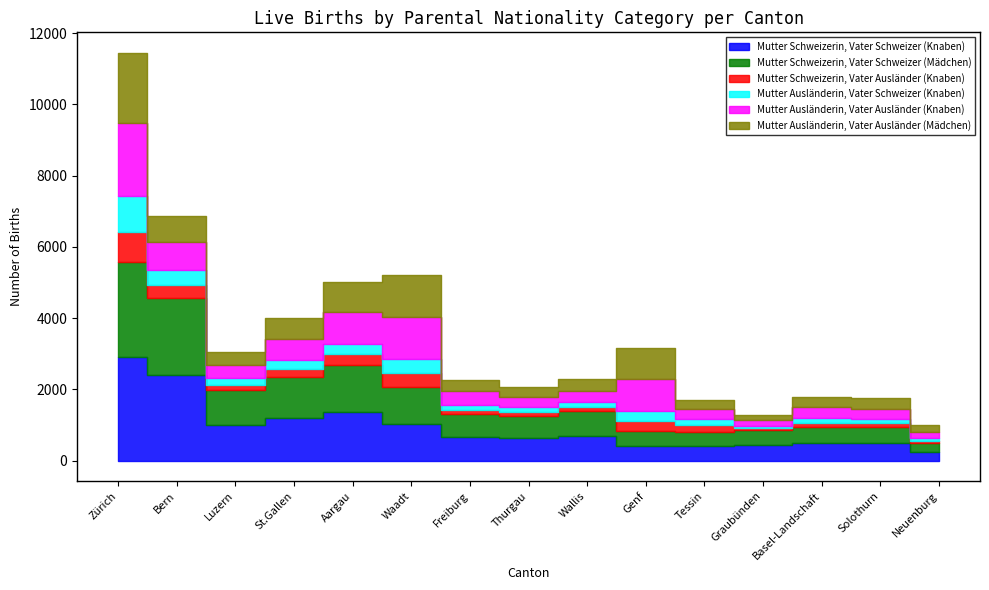

Which series has the largest total across all categories?

Mutter Schweizerin, Vater Schweizer (Knaben)